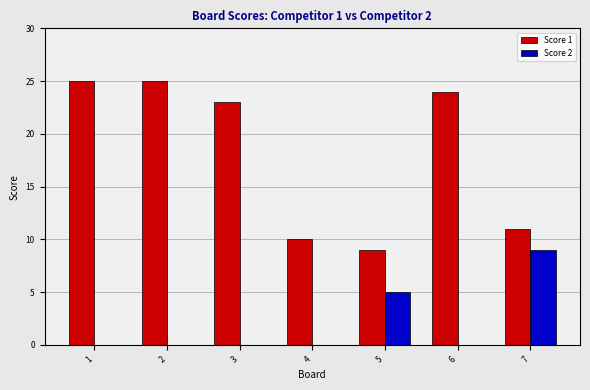

Reading left to right, extract all data points from this chart.

Score 1: 1=25	2=25	3=23	4=10	5=9	6=24	7=11
Score 2: 1=0	2=0	3=0	4=0	5=5	6=0	7=9